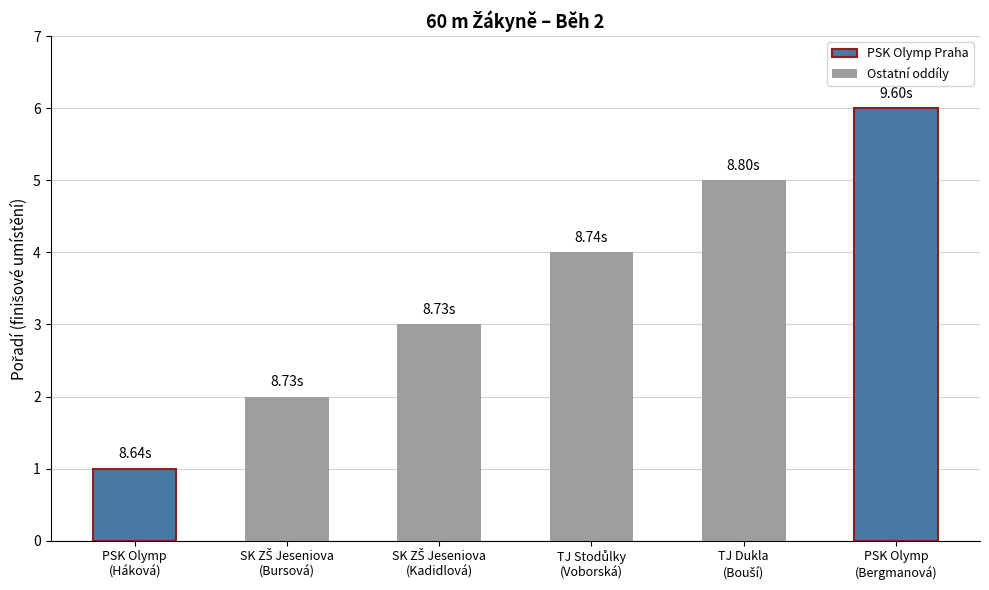

What is the difference between the maximum and minimum values?

5